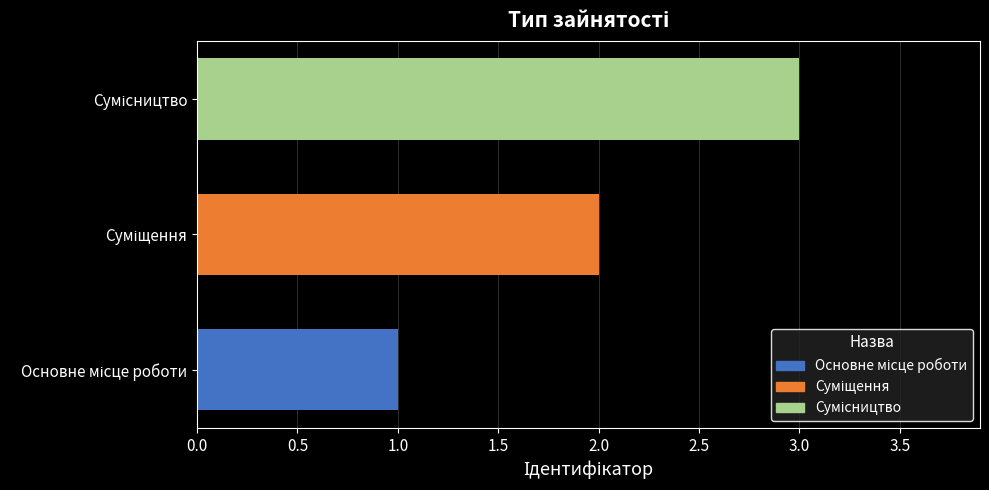

What is the sum of all values?

6